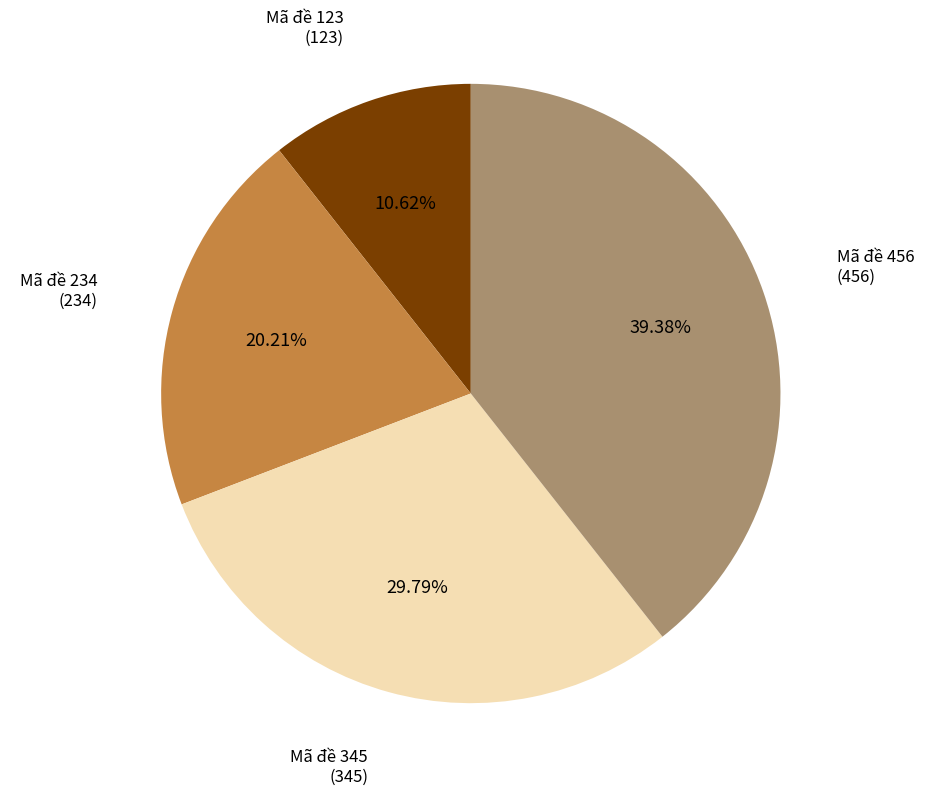

Is there any slice that represents more than half of the pie?

No